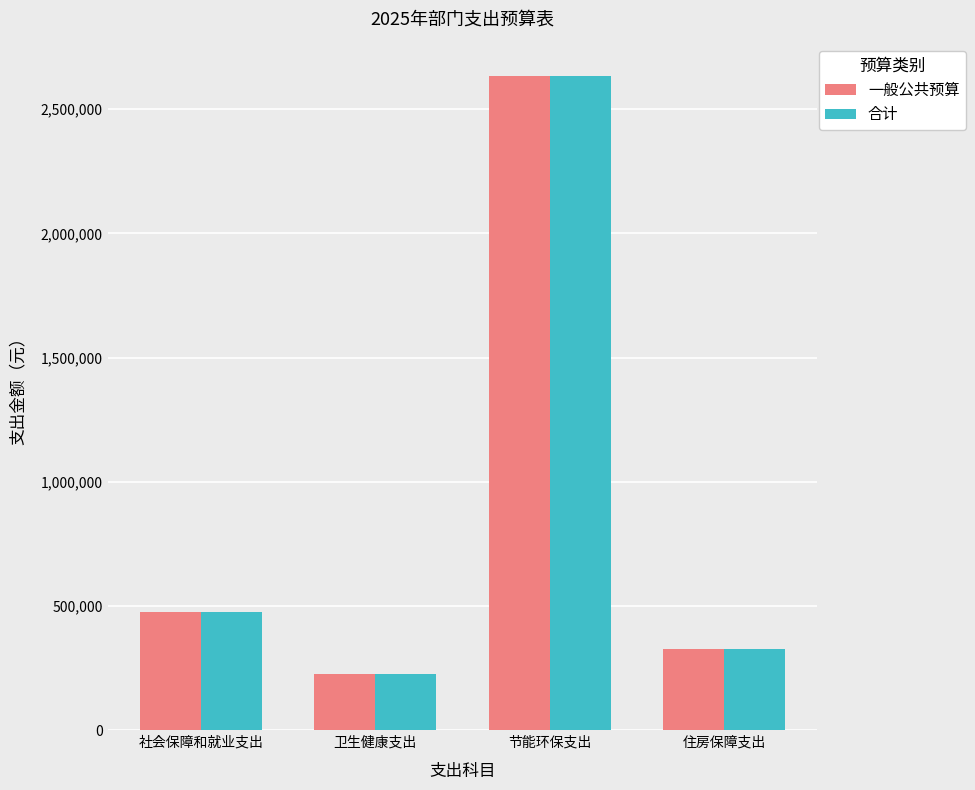

Does the chart contain any negative values?

No